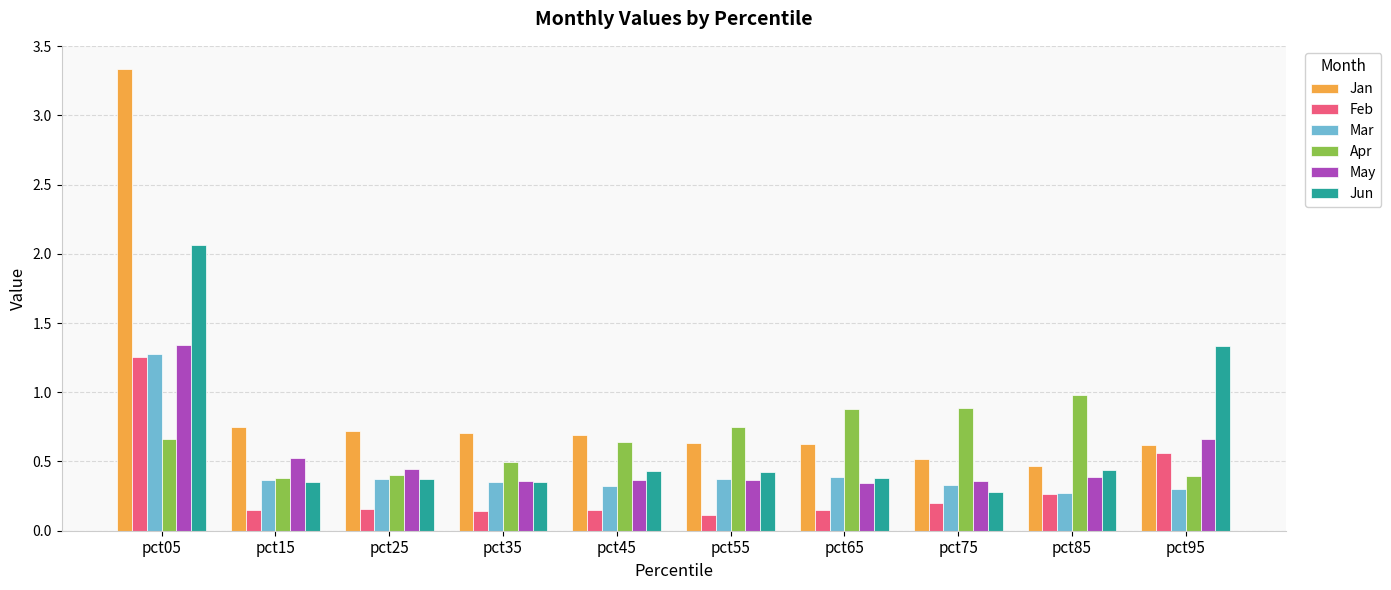

What is the sum of the Jan values at pct55 and pct15?

1.4